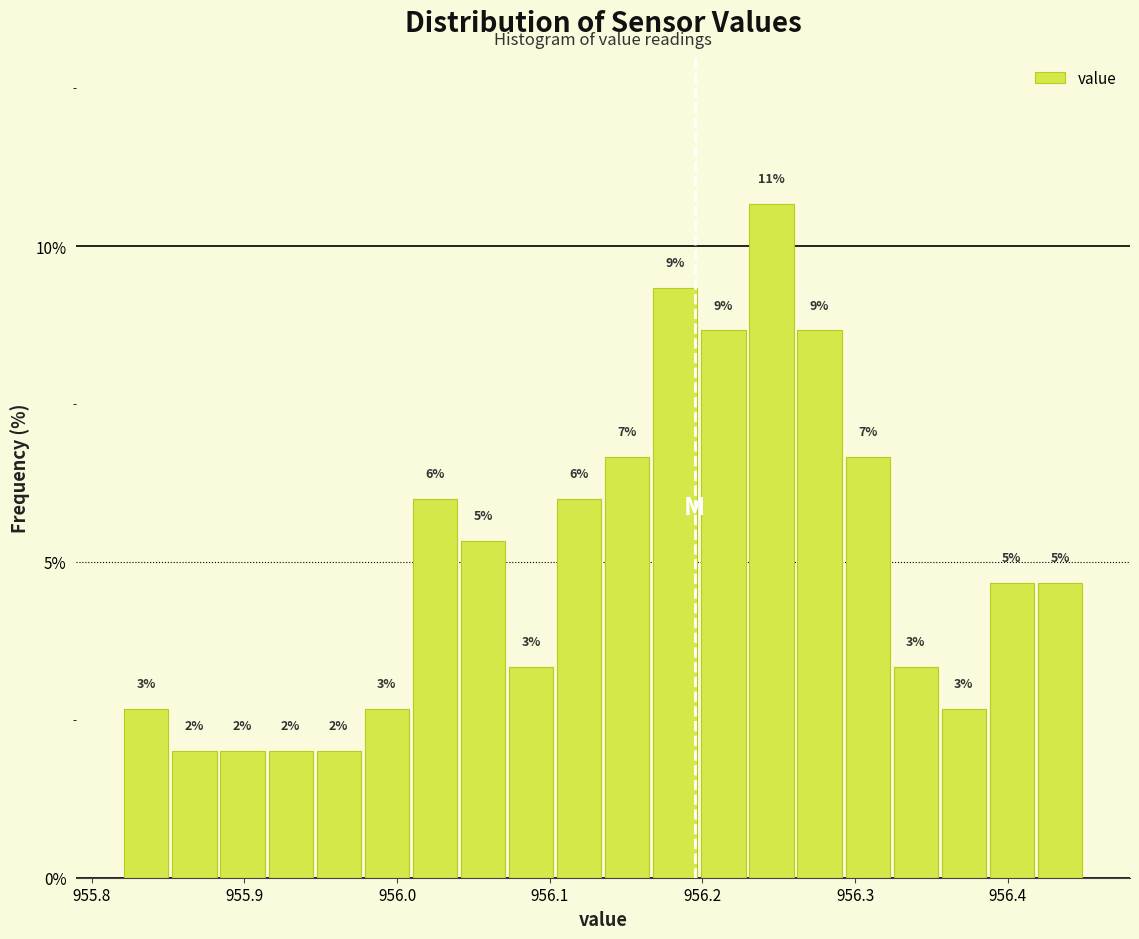

Around what value on the x-axis is the tallest bar? Give the approximate position of its centre, as read against the axis.

956.25